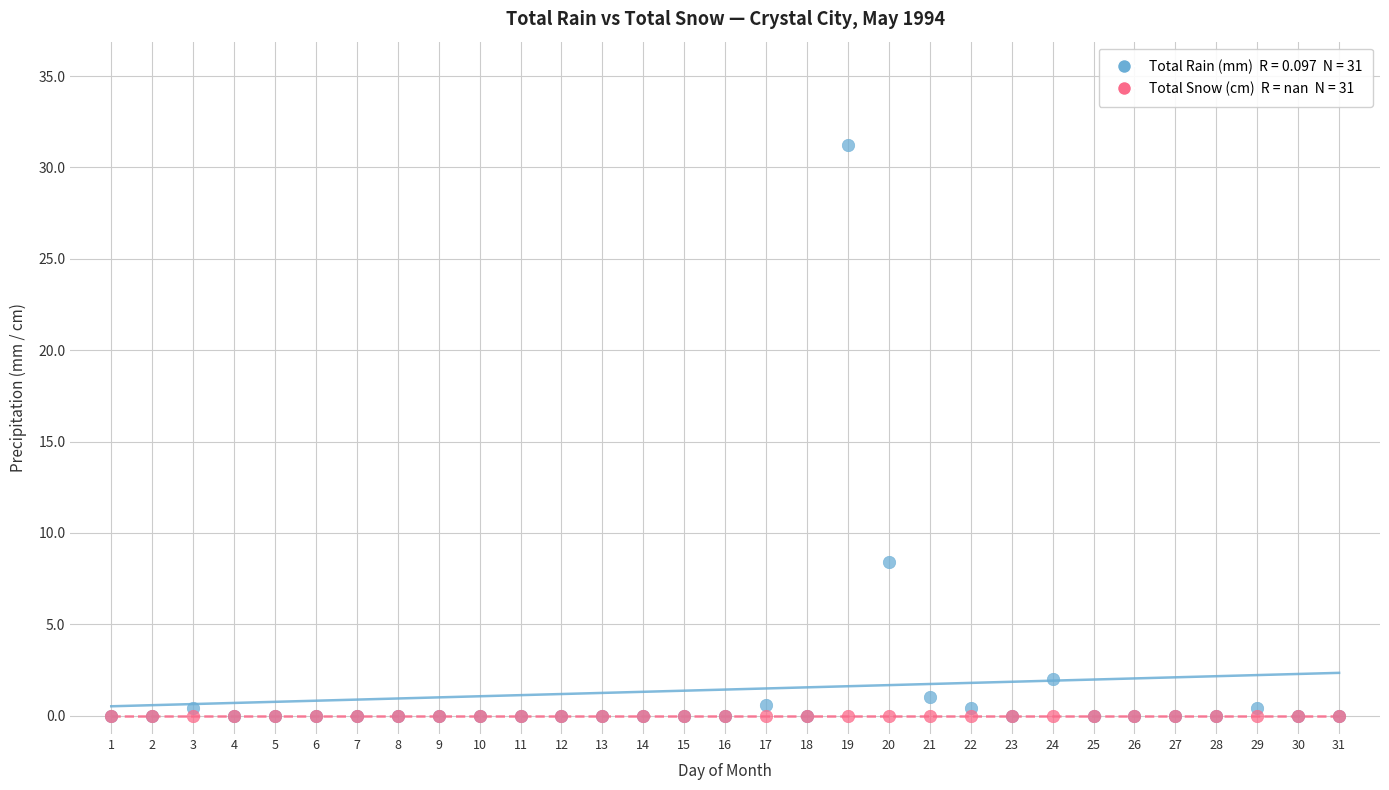

Across all series, what Y value is closest to 15?

8.4